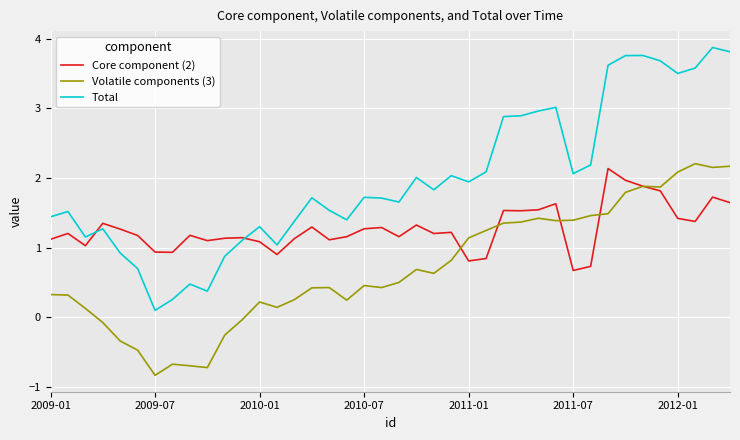

What is the greatest value displayed?

3.9